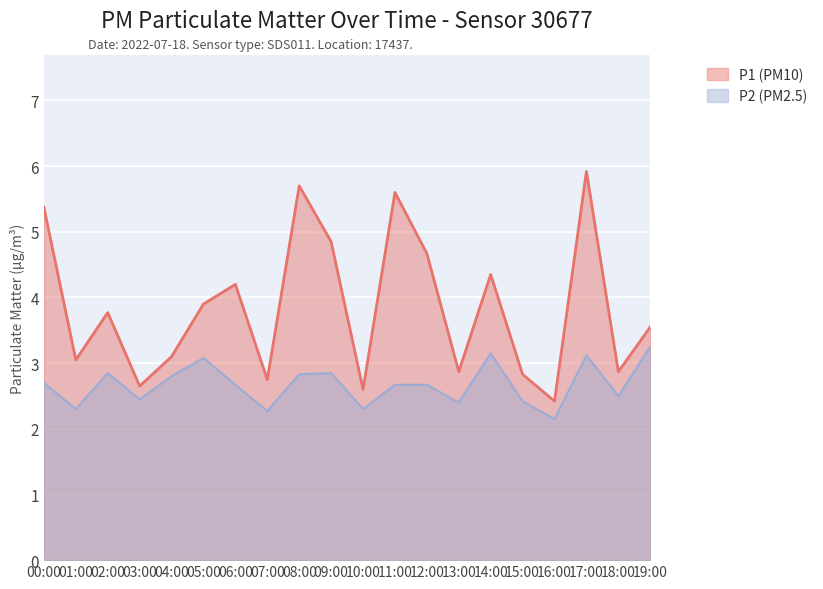

What value does the P2 series have at 11:00?

2.7